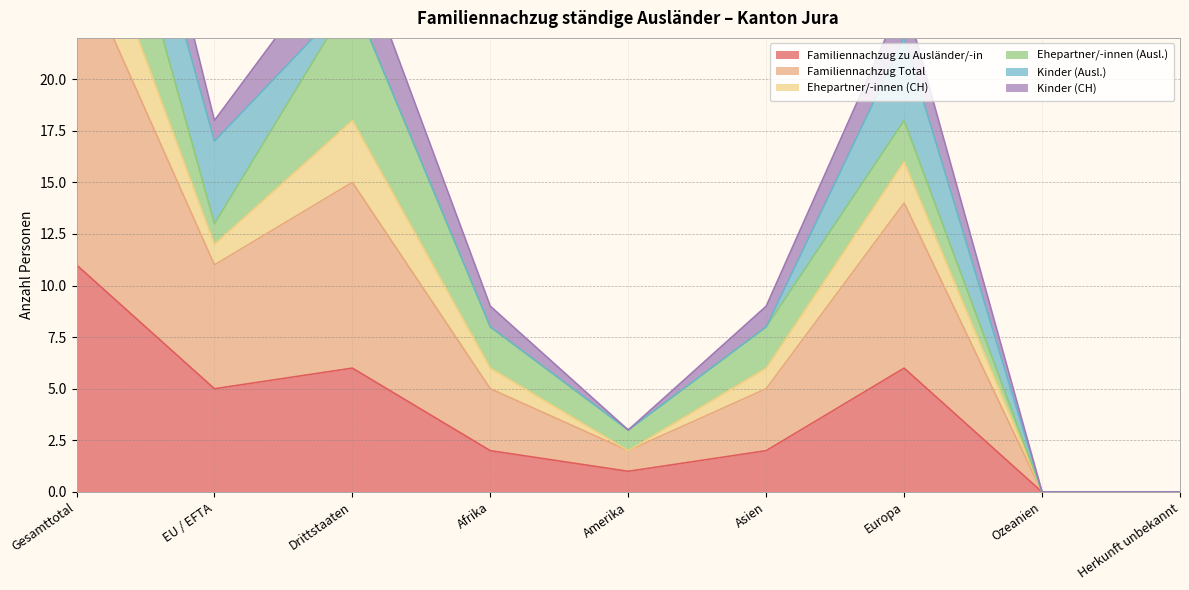

Where does the Ehepartner/-innen (CH) series first go above 8?

Gesamttotal